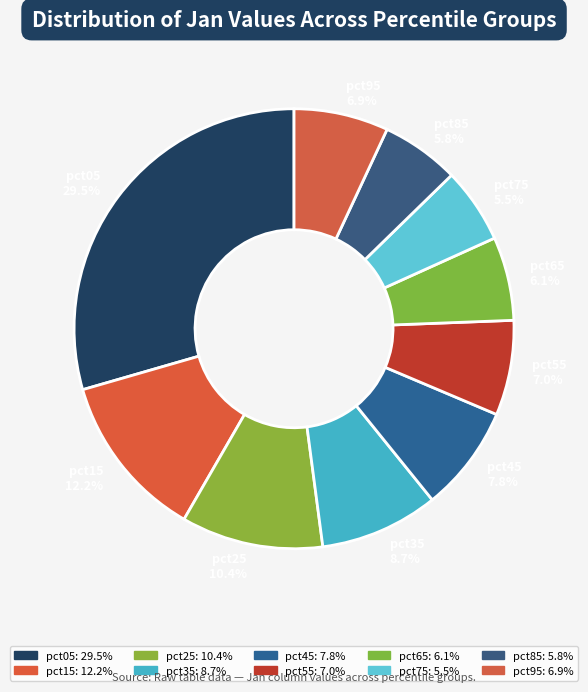

Count the number of slices in the pie.

10